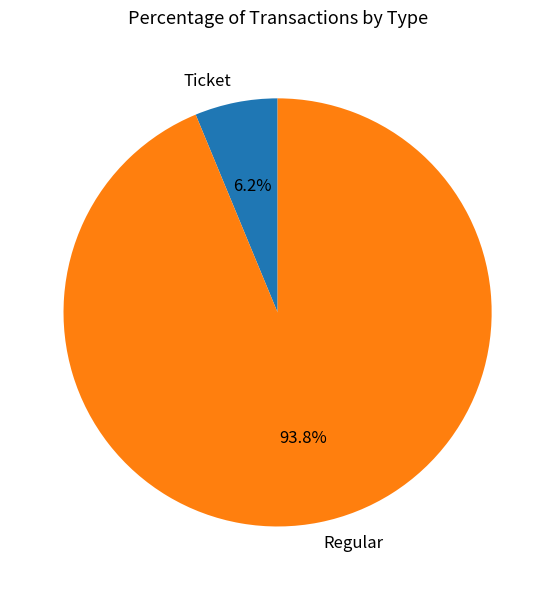

Which category accounts for the majority?

Regular